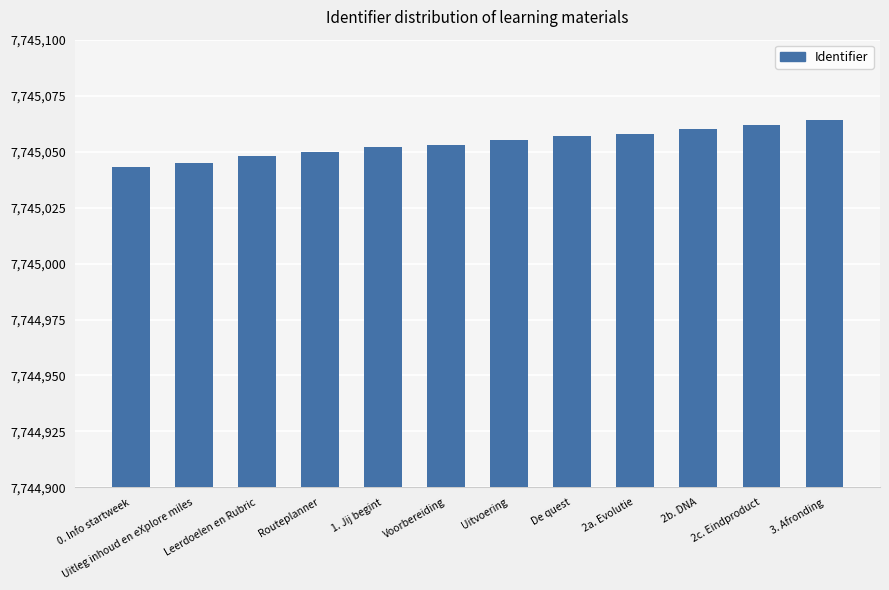

Are the bars horizontal?

No